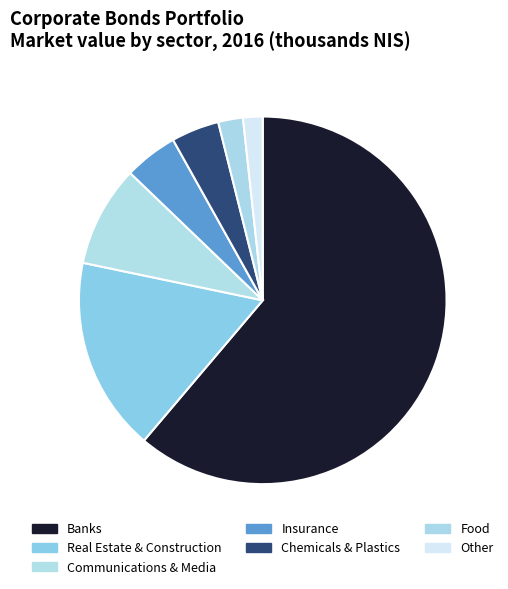

How many slices are in this pie chart?

7